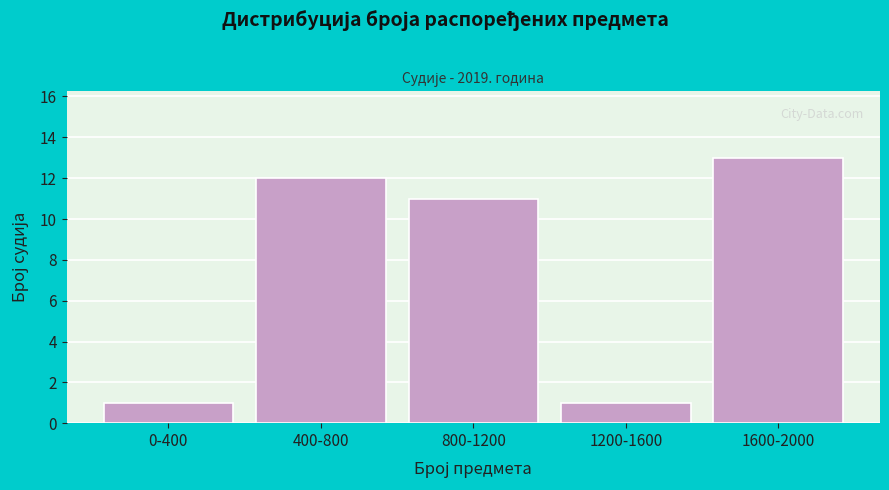

Reading left to right, extract all data points from this chart.

1	12	11	1	13